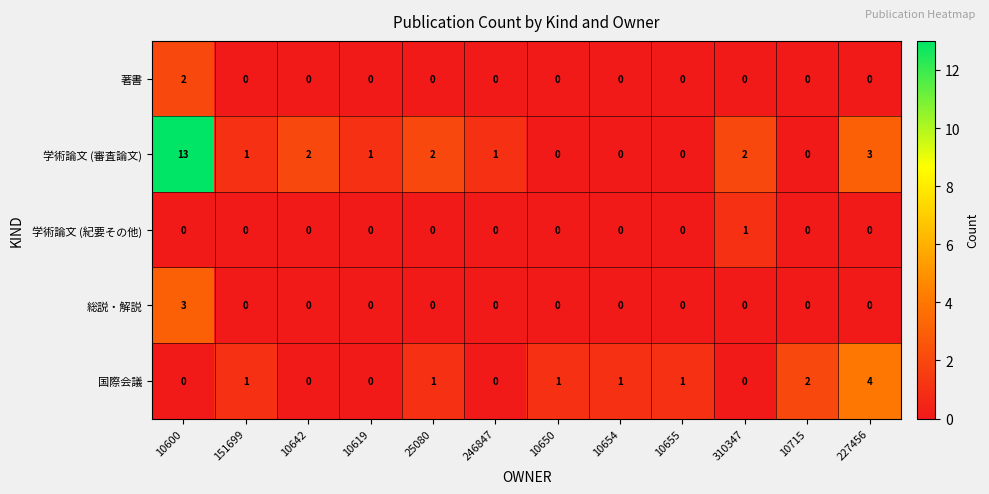

How many data points does each series have?

12